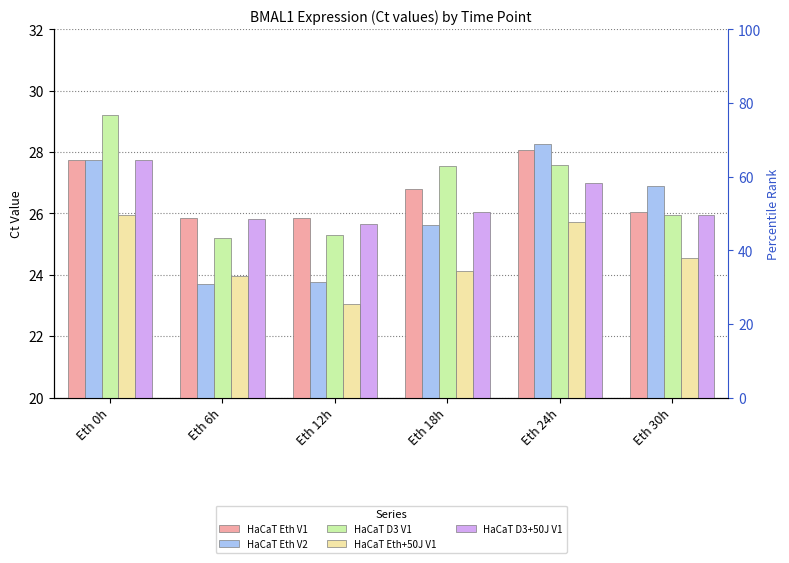

Count the number of categories in the chart.

6